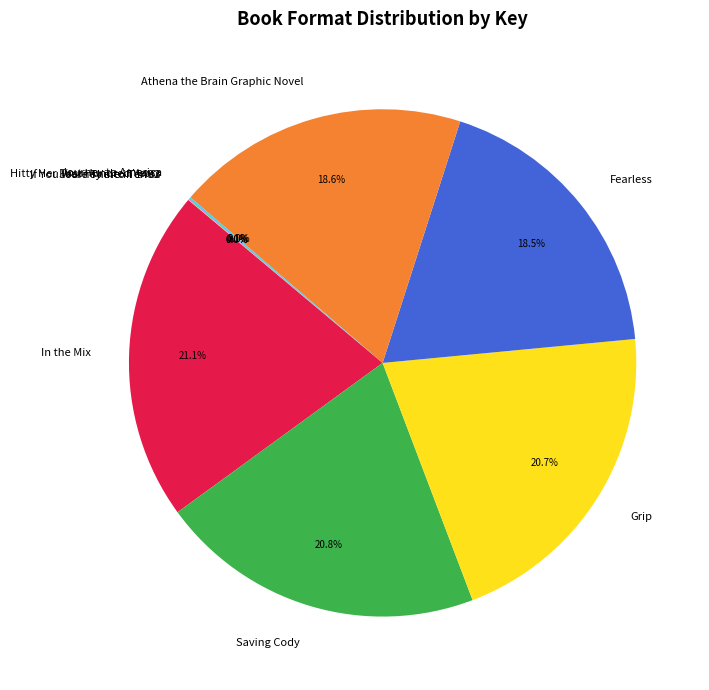

Which has a higher value, Fearless or Saving Cody?

Saving Cody